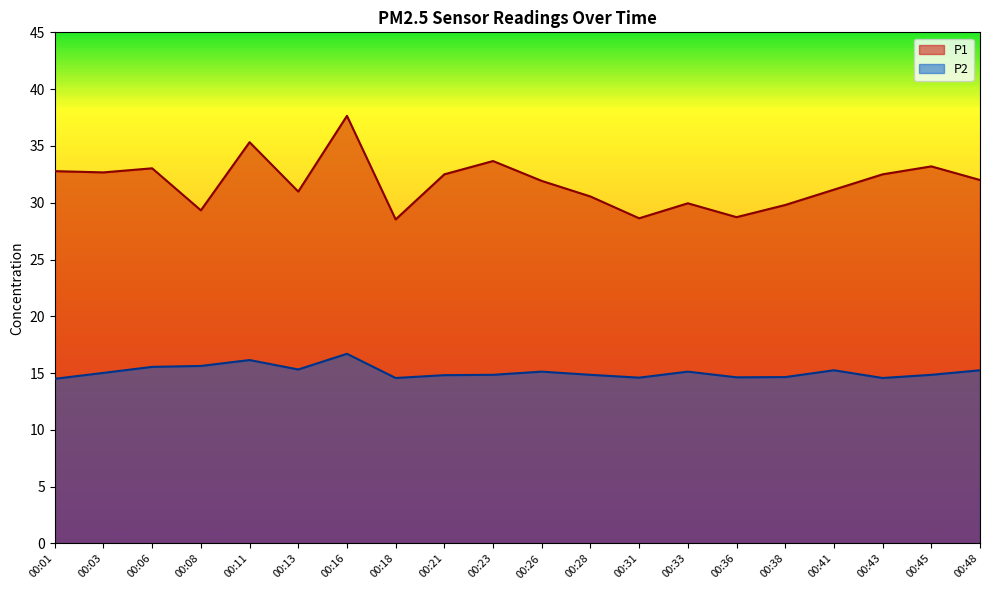

At which category does P1 reach its first local valley?

00:03